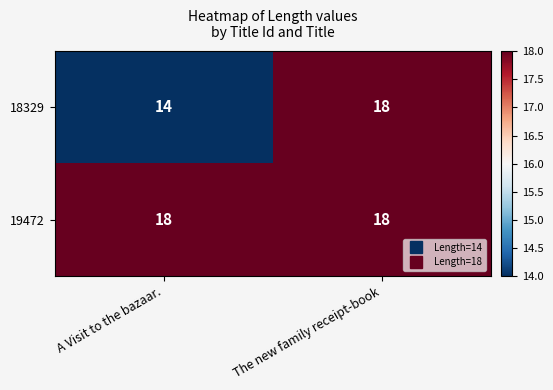

What is the difference between the 18329 values at The new family receipt-book and A Visit to the bazaar.?

4